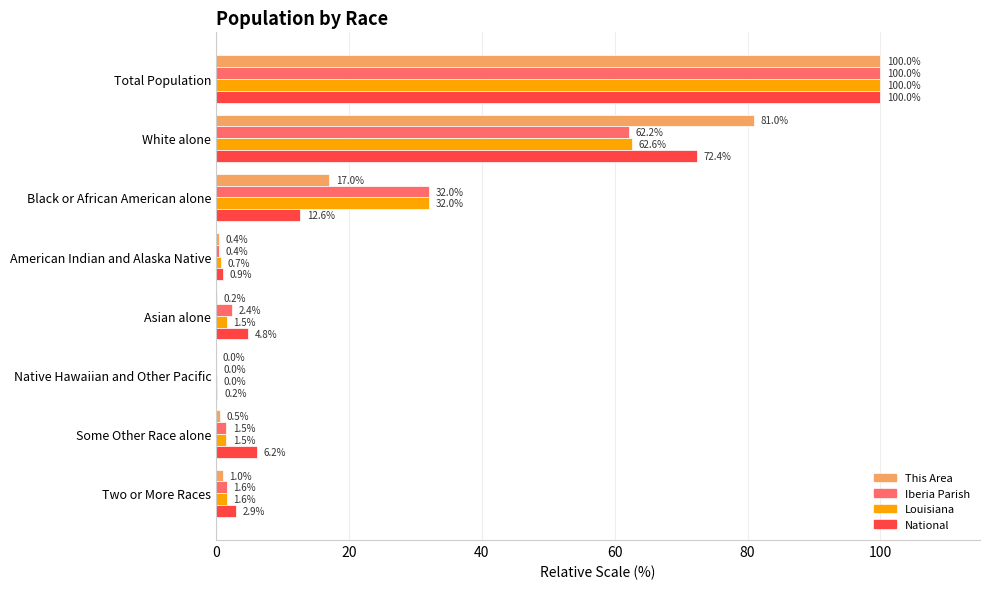

Is the value of This Area at Black or African American alone greater than the value of Iberia Parish at Total Population?

No